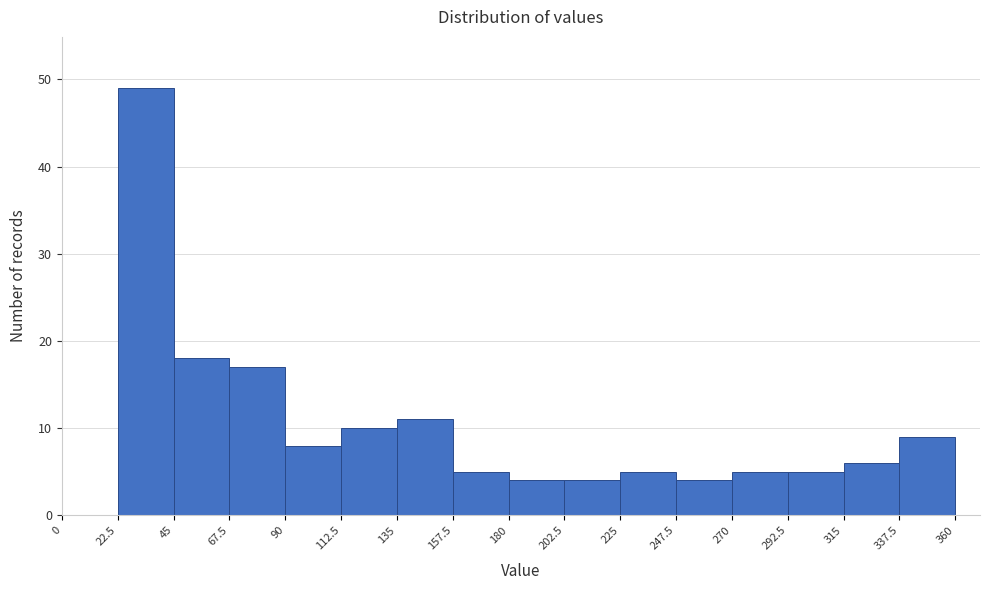

Reading left to right, transcribe this chart: for each bar, give the range it covers on the x-axis and its height. The values are not printed on the chart, so give them approximately, as read against the axis.

0 to 22.5: 0
22.5 to 45: 49
45 to 67.5: 18
67.5 to 90: 17
90 to 112.5: 8
112.5 to 135: 10
135 to 157.5: 11
157.5 to 180: 5
180 to 202.5: 4
202.5 to 225: 4
225 to 247.5: 5
247.5 to 270: 4
270 to 292.5: 5
292.5 to 315: 5
315 to 337.5: 6
337.5 to 360: 9